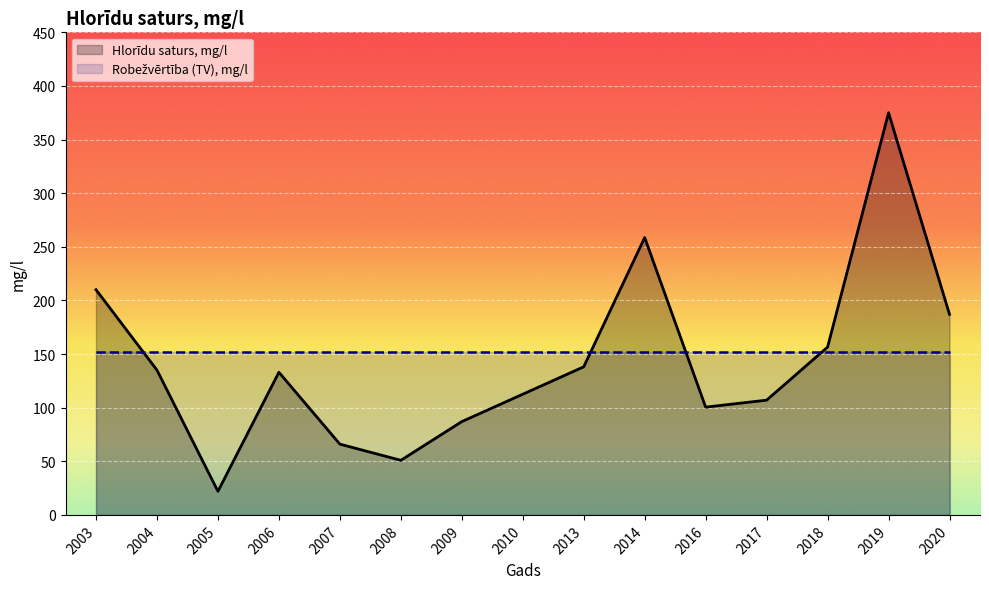

What is the difference between the maximum and minimum values?

353.0